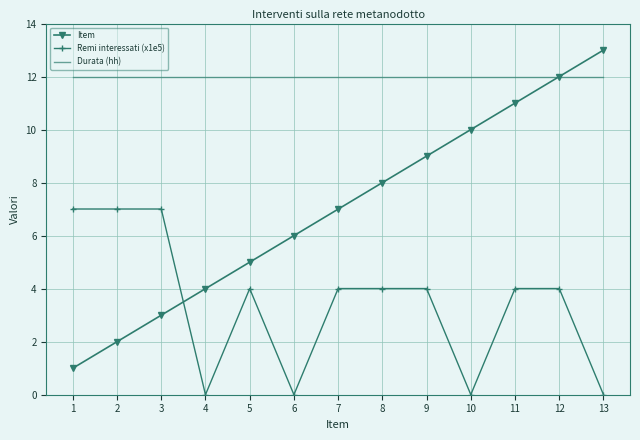

True or false: Durata (hh) has a value of 4.9 at 7.

False